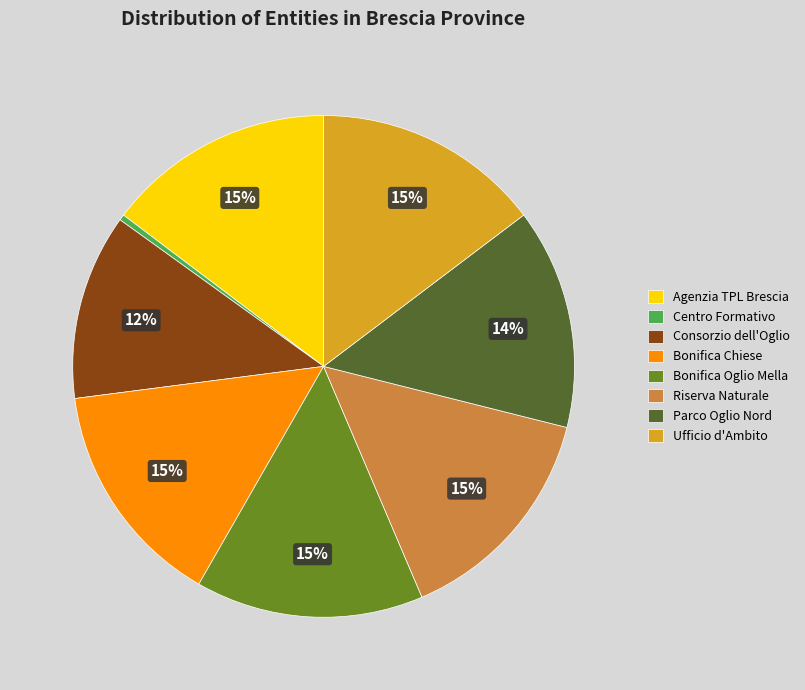

To the nearest percent, what is the average slice percentage?

12%